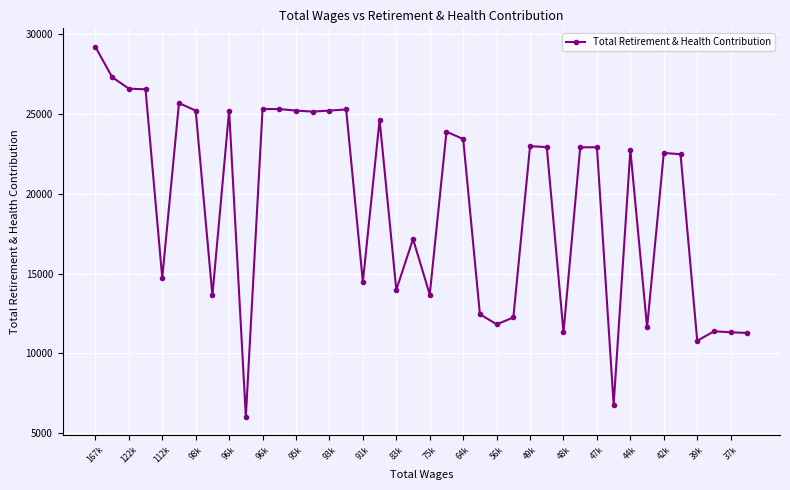

What is the difference between the maximum and minimum values?

23180